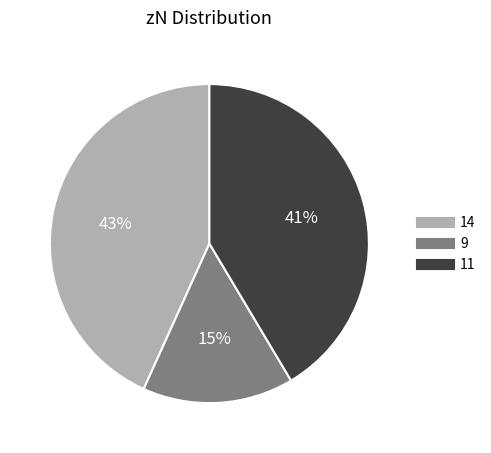

Approximately how many times larger is the value at 11 compared to 9?

2.7